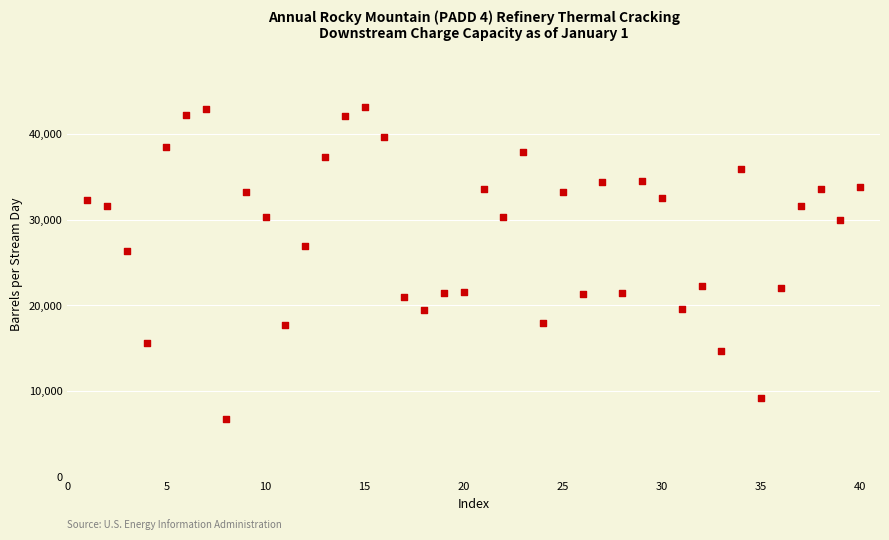

What Y value in the scatter plot is closest to 24953?

26301.0